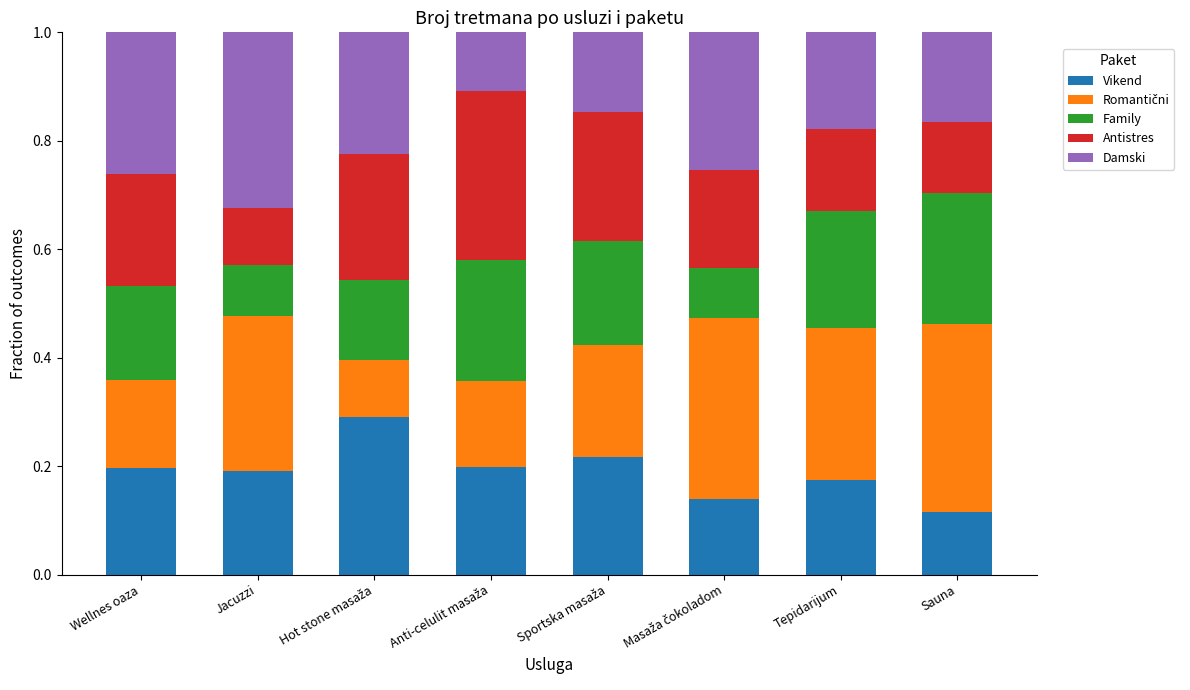

What is the total value across all series at Wellnes oaza?

1.0